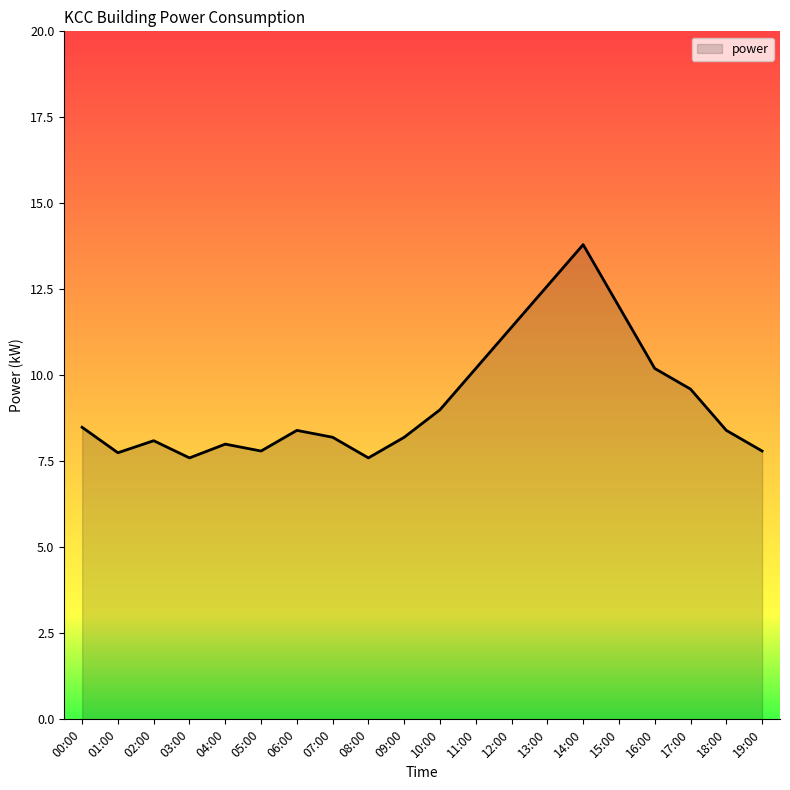

Between 15:00 and 19:00, which is larger?

15:00